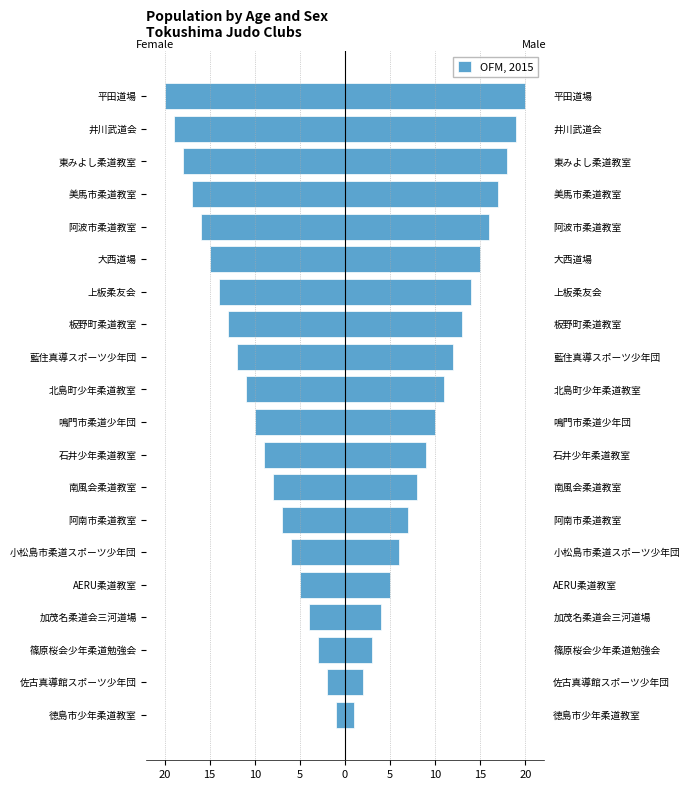

What is the approximate value at 小松島市柔道スポーツ少年団, to the nearest 5?

-5